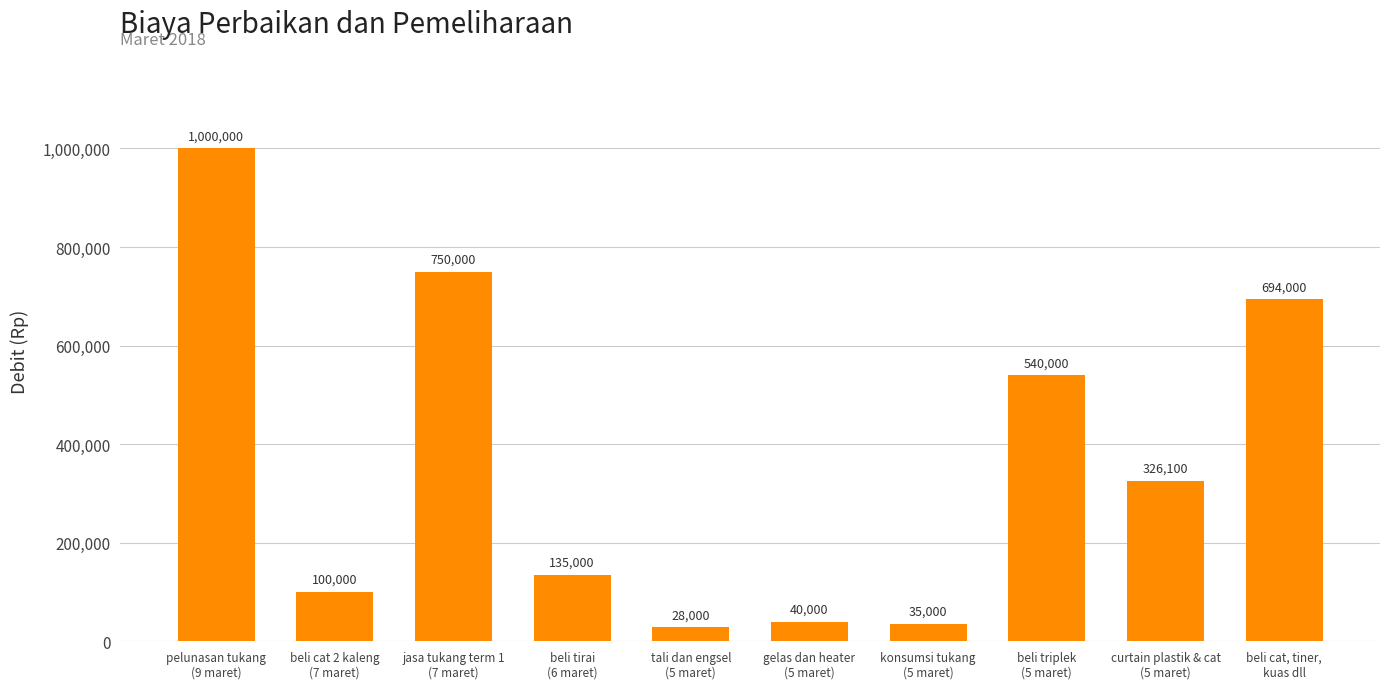

Rank the categories by value from highest to lowest.

pelunasan tukang
(9 maret), jasa tukang term 1
(7 maret), beli cat, tiner,
kuas dll, beli triplek
(5 maret), curtain plastik & cat
(5 maret), beli tirai
(6 maret), beli cat 2 kaleng
(7 maret), gelas dan heater
(5 maret), konsumsi tukang
(5 maret), tali dan engsel
(5 maret)